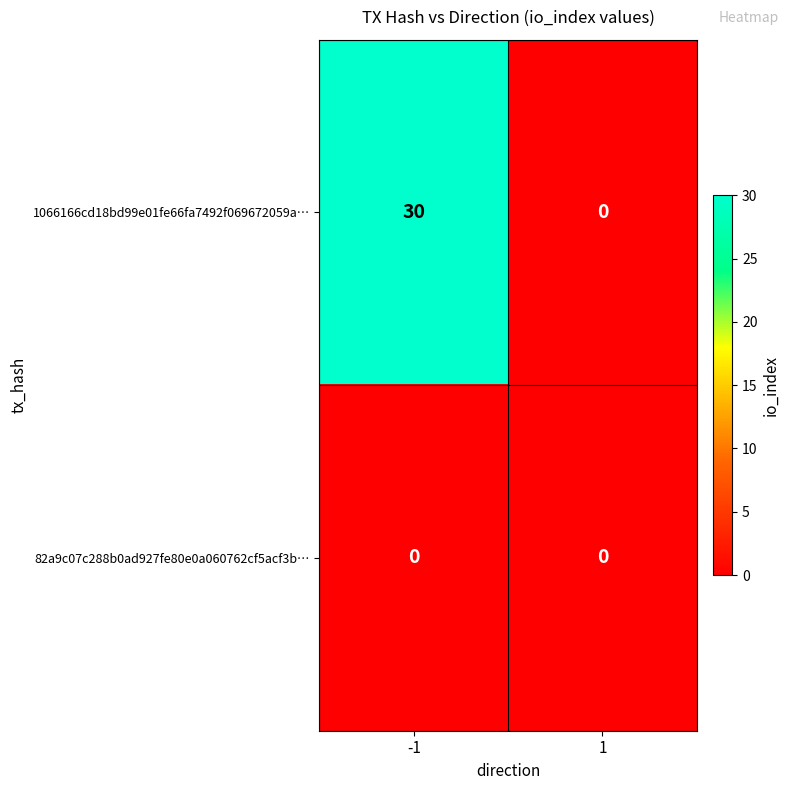

Reading left to right, what are all the values shown in this chart?

1066166cd18bd99e01fe66fa7492f069672059a…: -1=30	1=0
82a9c07c288b0ad927fe80e0a060762cf5acf3b…: -1=0	1=0